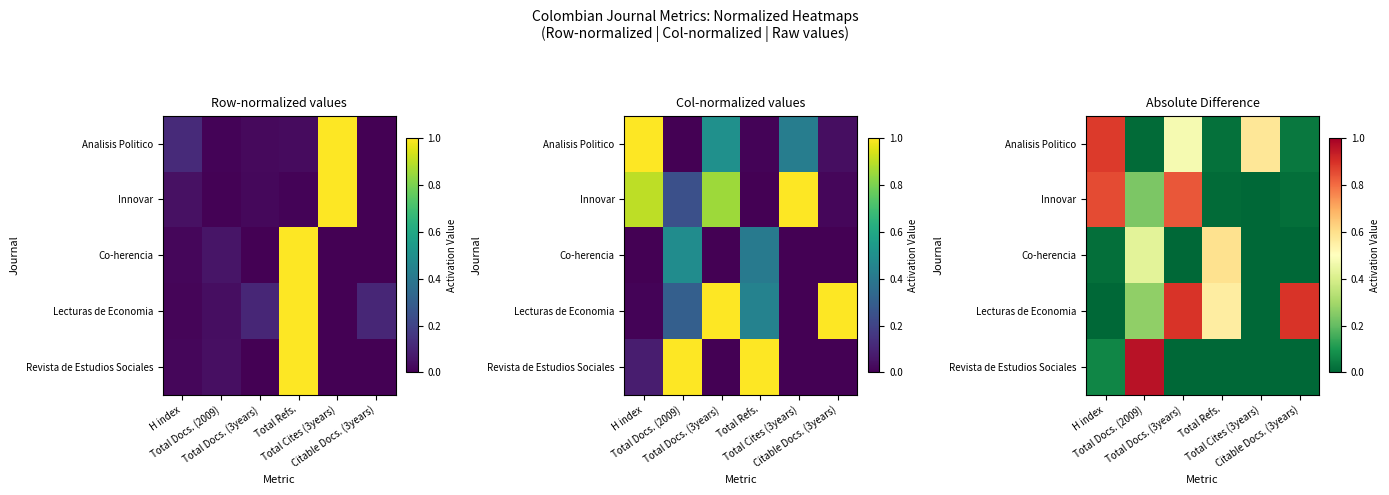

At which label is Lecturas de Economia closest to 0?

Total Cites (3years)